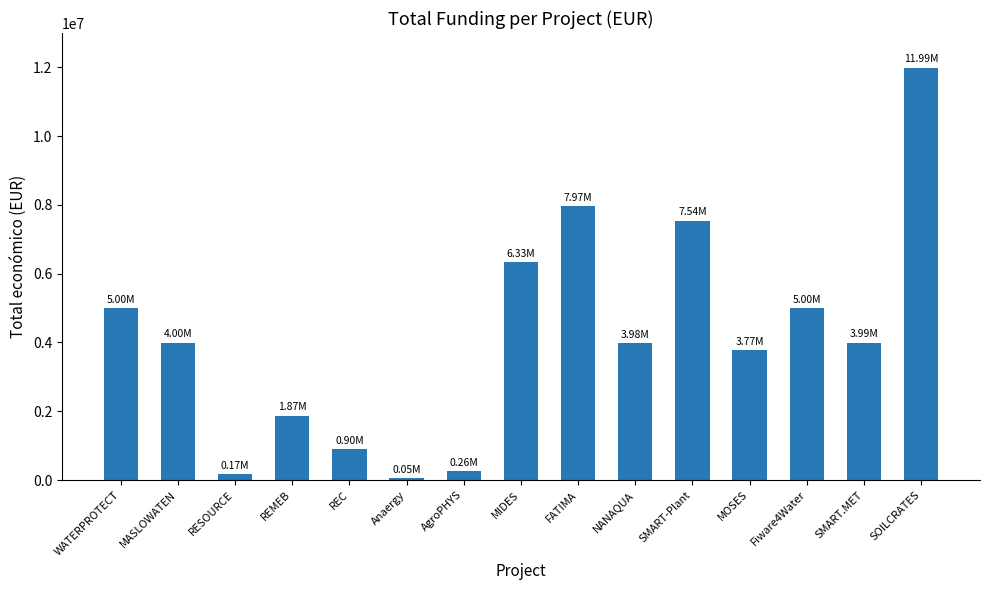

The value at SOILCRATES is 4432669. True or false?

False